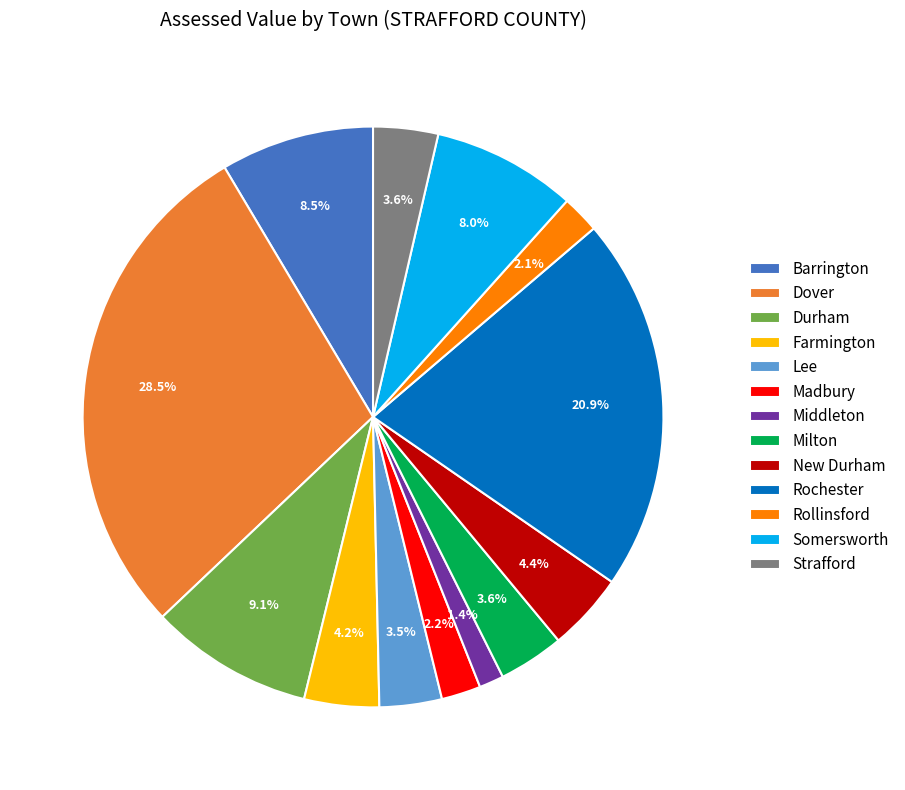

Which category has the biggest portion of the pie?

Dover